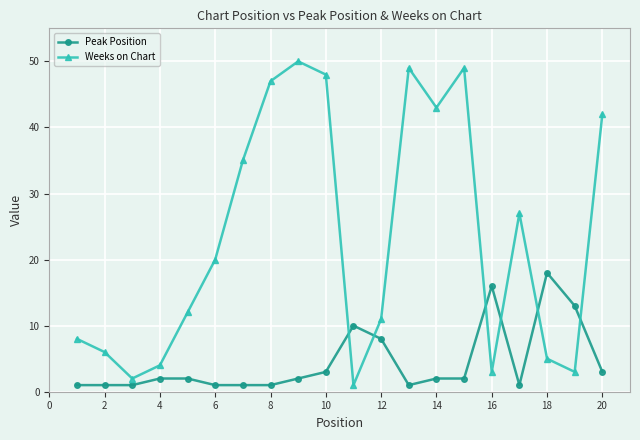

Which series has the largest range (max minus min)?

Weeks on Chart